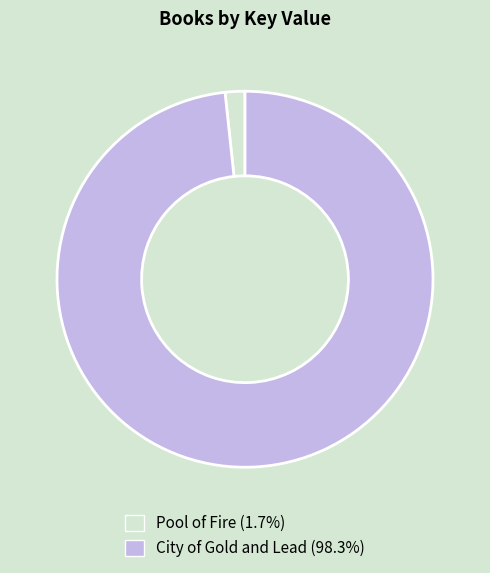

Do City of Gold and Lead and Pool of Fire together represent more than half of the pie?

Yes